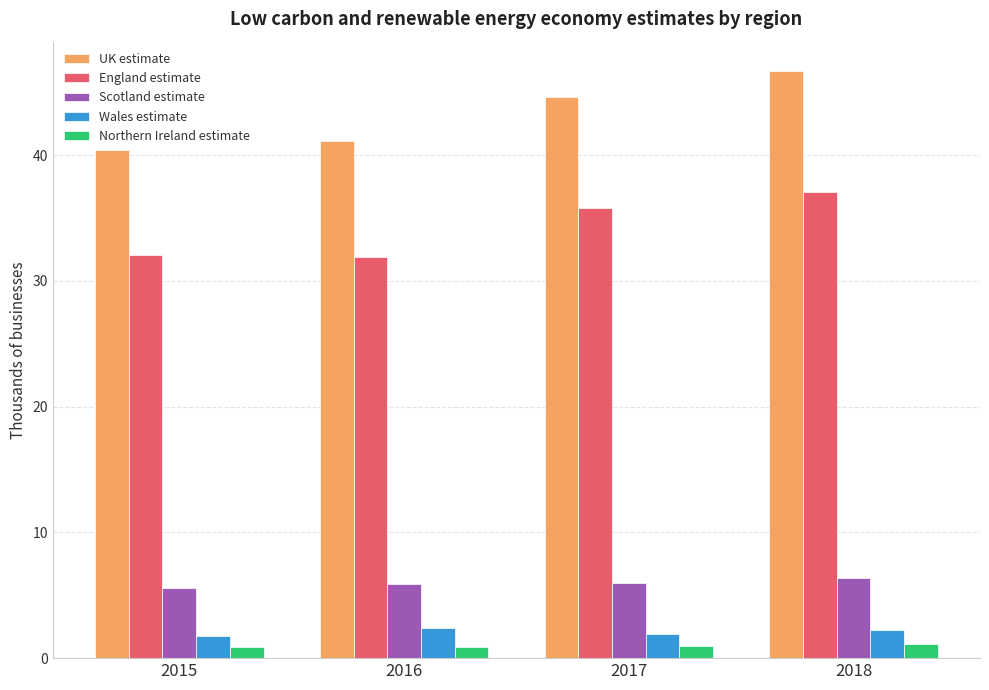

What is the difference between the Wales estimate values at 2018 and 2016?

0.2